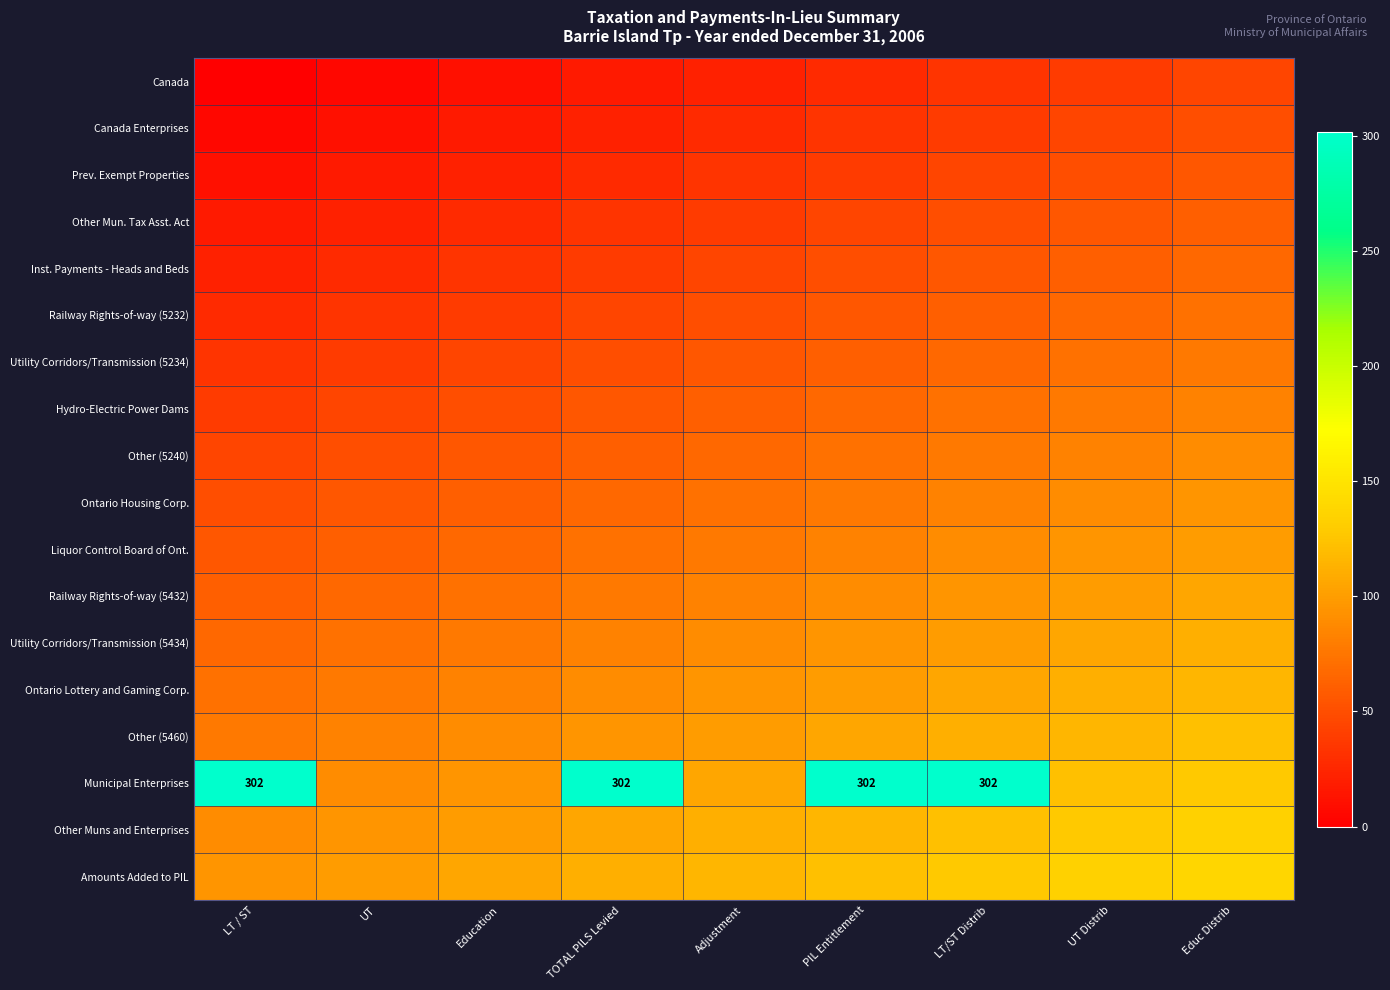

What is the difference between the second highest and minimum values in the Railway Rights-of-way (5232) series?

38.9